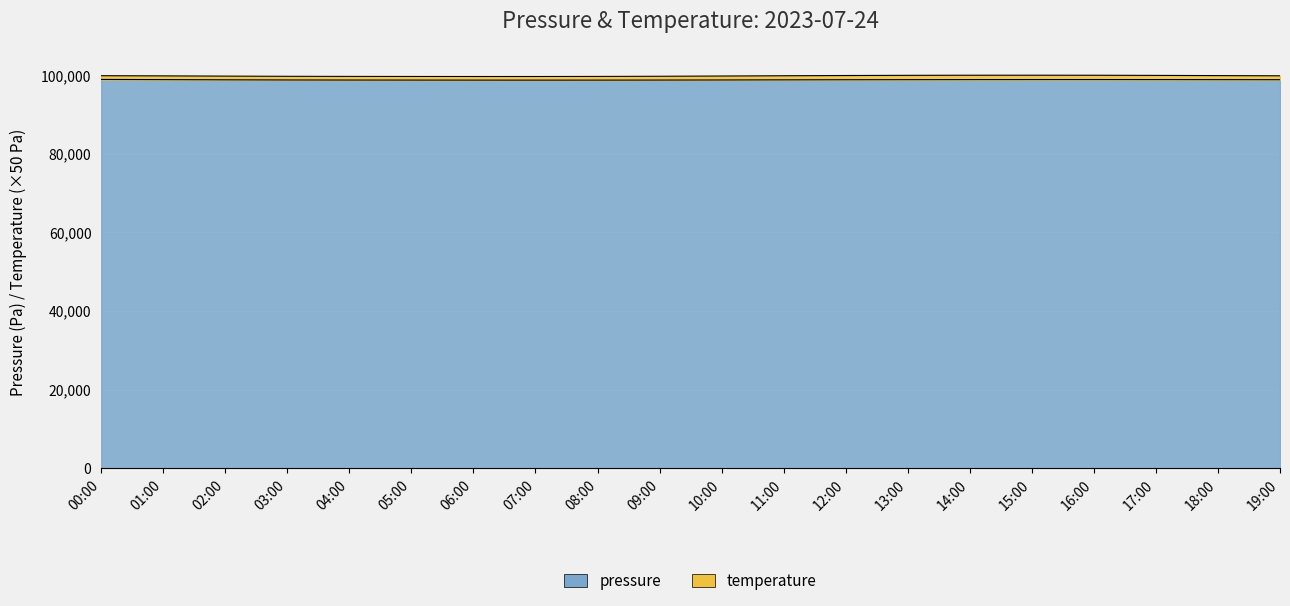

What is the average value?

98800